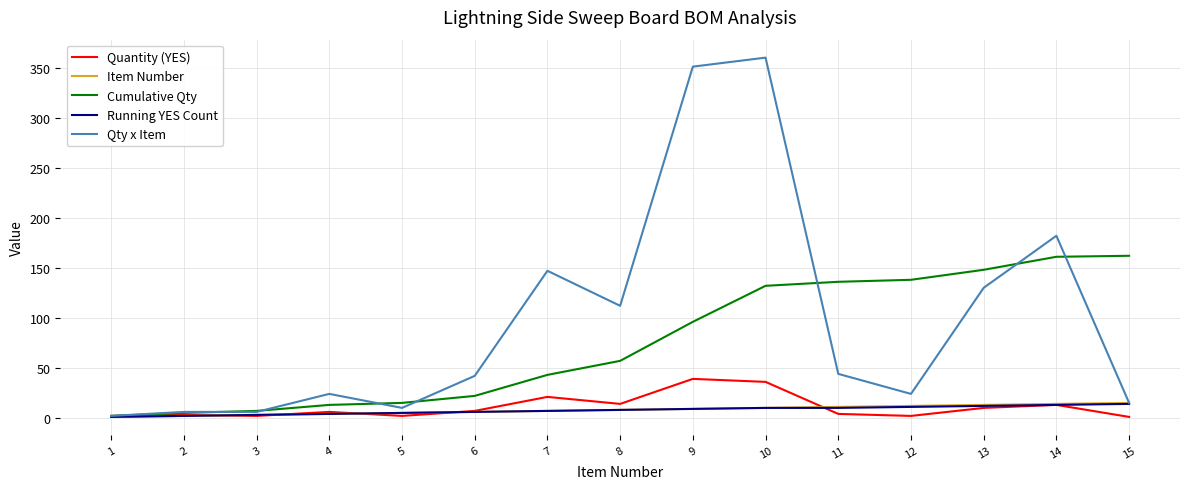

What is the highest value of the Qty x Item series?

360